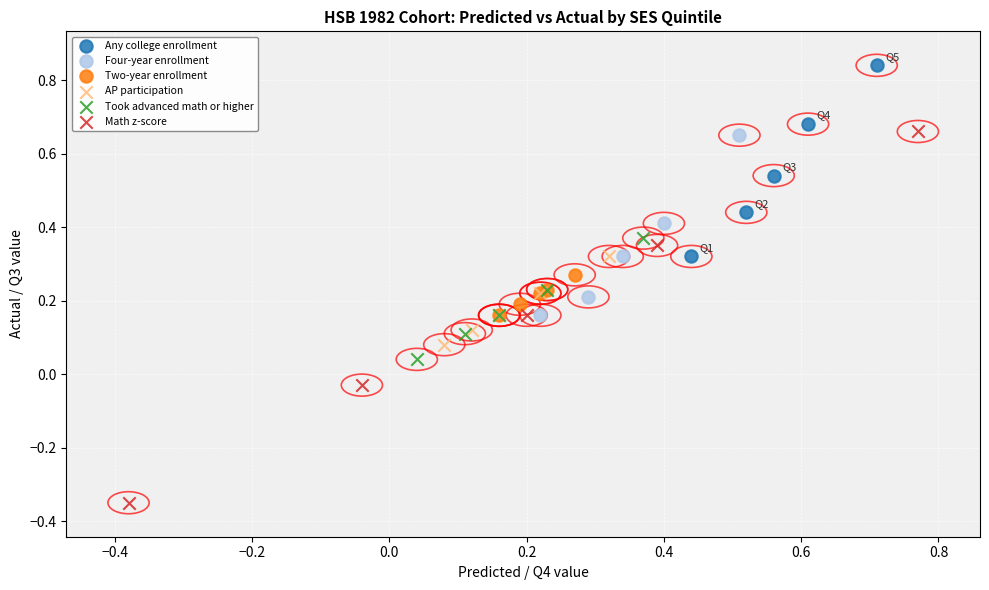

Which series reaches the minimum Y coordinate?

Math z-score